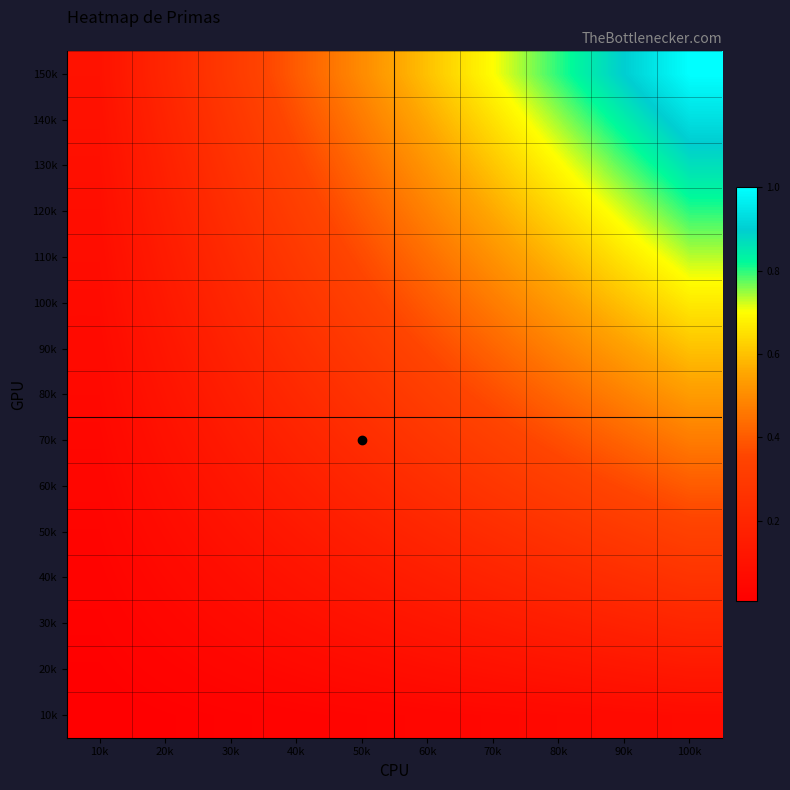

At which category is the sum across all series the highest?

100k